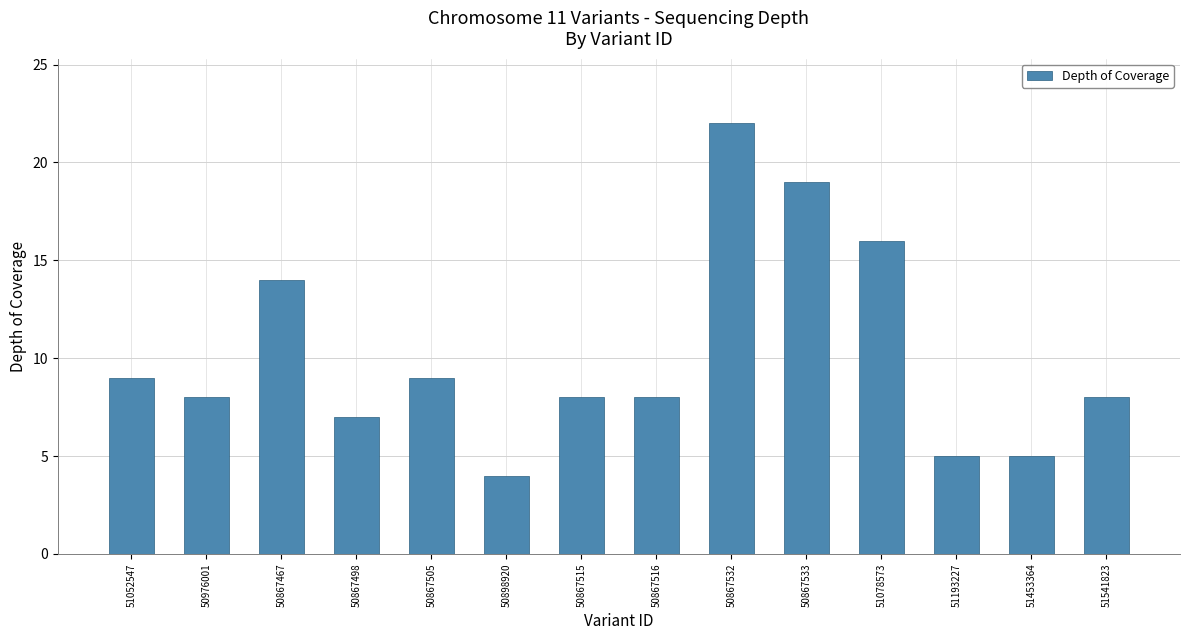

At which label does the data first exceed 8?

51052547